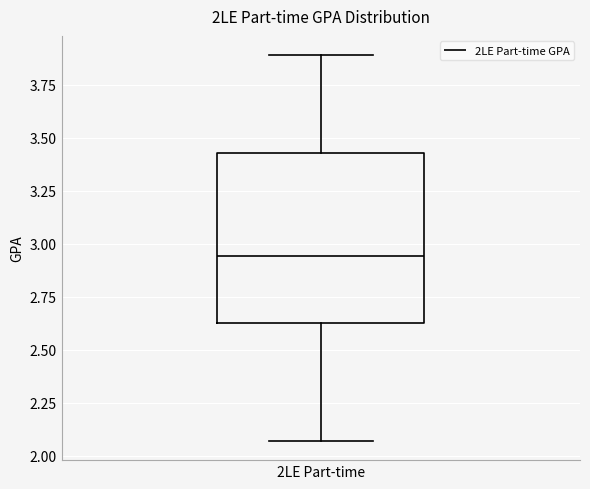

Read this box plot against the y-axis: the position of the median line, the range covered by the box, and the ends of both whiskers. The values are not printed on the chart, so give them approximately, as read against the axis.

median 2.95, box 2.65 to 3.45, whiskers 2.05 to 3.90